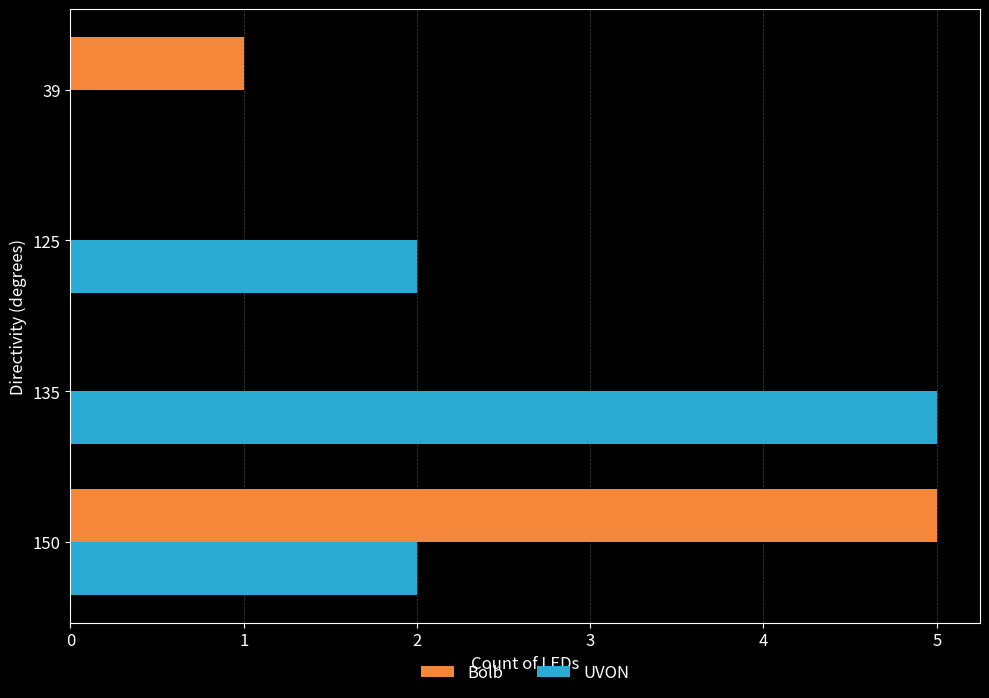

What is the maximum value shown in the chart?

5